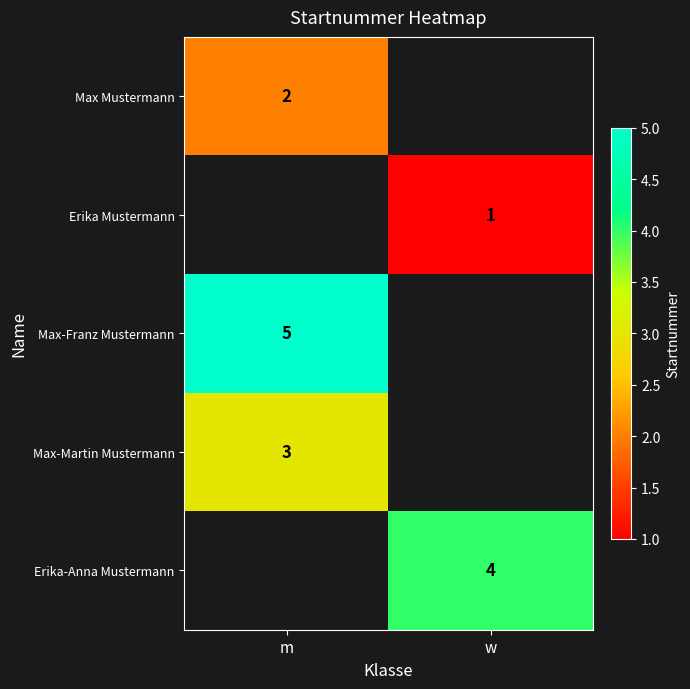

The value of Erika Mustermann at w is 1. True or false?

True